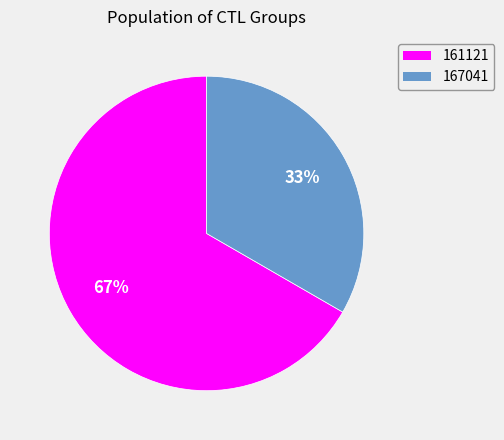

How many segments does this pie chart have?

2